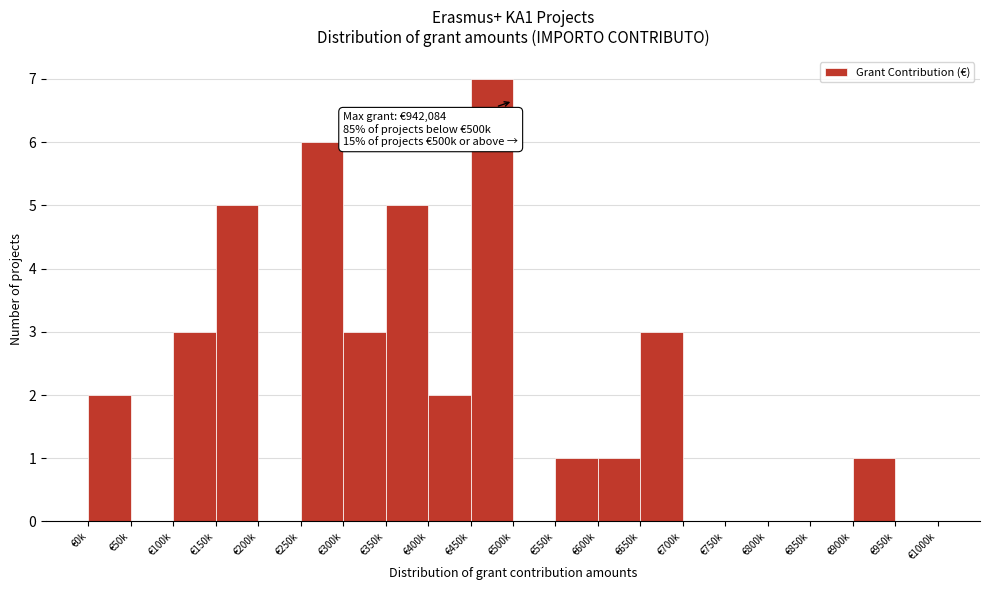

Reading left to right, extract all data points from this chart.

€0k=2	€50k=0	€100k=3	€150k=5	€200k=0	€250k=6	€300k=3	€350k=5	€400k=2	€450k=7	€500k=0	€550k=1	€600k=1	€650k=3	€700k=0	€750k=0	€800k=0	€850k=0	€900k=1	€950k=0